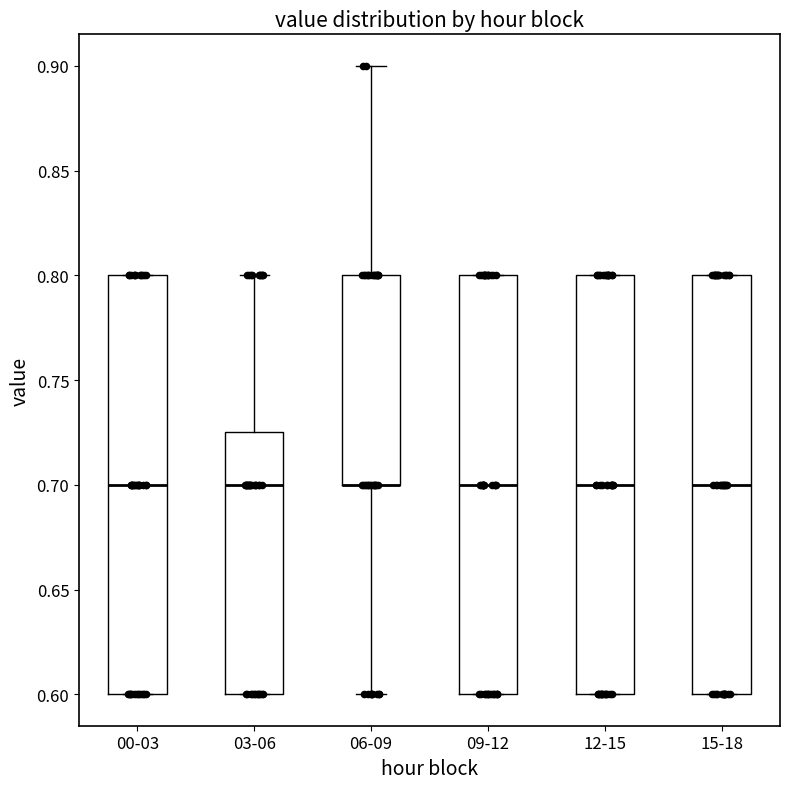

Reading left to right, read every box against the y-axis: the position of its median line, the range the box covers, and the ends of its whiskers. The values are not printed on the chart, so give them approximately, as read against the axis.

00-03: median 0.700, box 0.600 to 0.800, whiskers 0.600 to 0.800
03-06: median 0.700, box 0.600 to 0.725, whiskers 0.600 to 0.800
06-09: median 0.700 (drawn on the box's lower edge), box 0.700 to 0.800, whiskers 0.600 to 0.900
09-12: median 0.700, box 0.600 to 0.800, whiskers 0.600 to 0.800
12-15: median 0.700, box 0.600 to 0.800, whiskers 0.600 to 0.800
15-18: median 0.700, box 0.600 to 0.800, whiskers 0.600 to 0.800